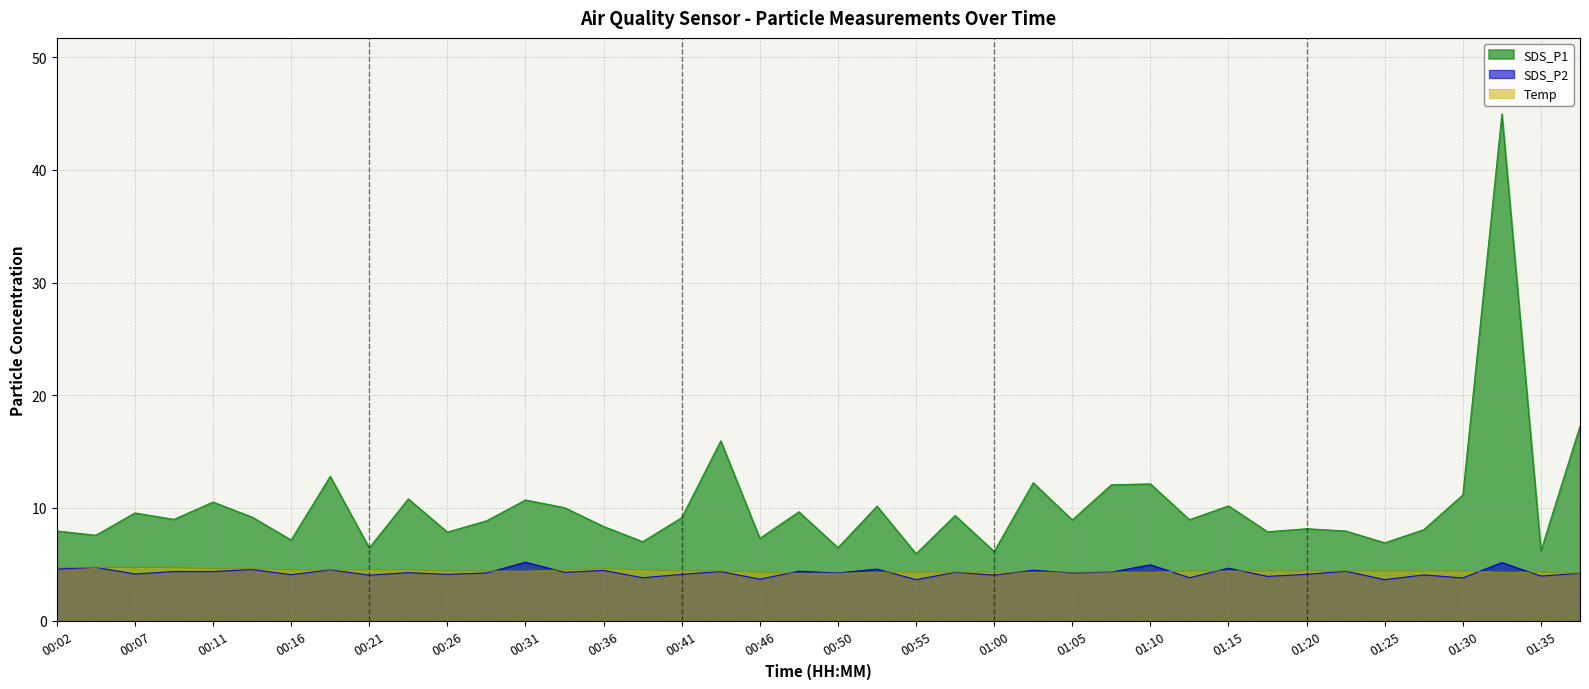

True or false: SDS_P2 and SDS_P1 cross at least once.

False